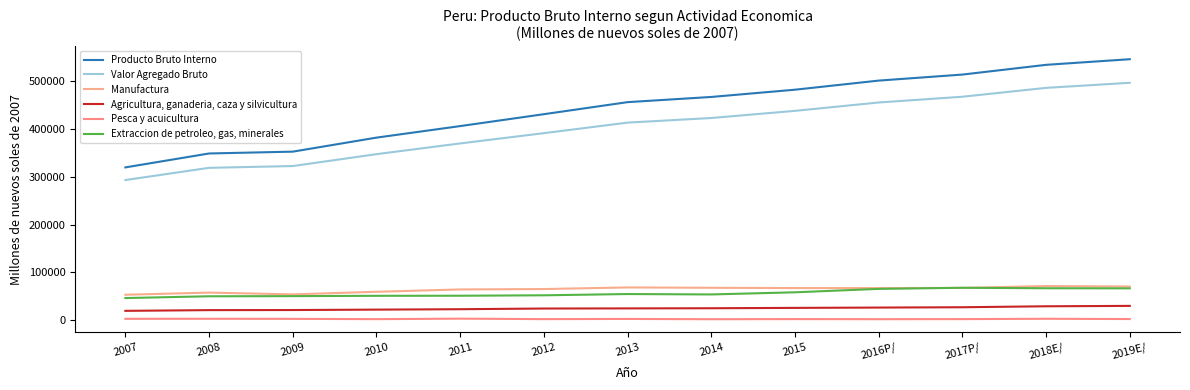

Between 2009 and 2014, which series saw the biggest shift?

Producto Bruto Interno